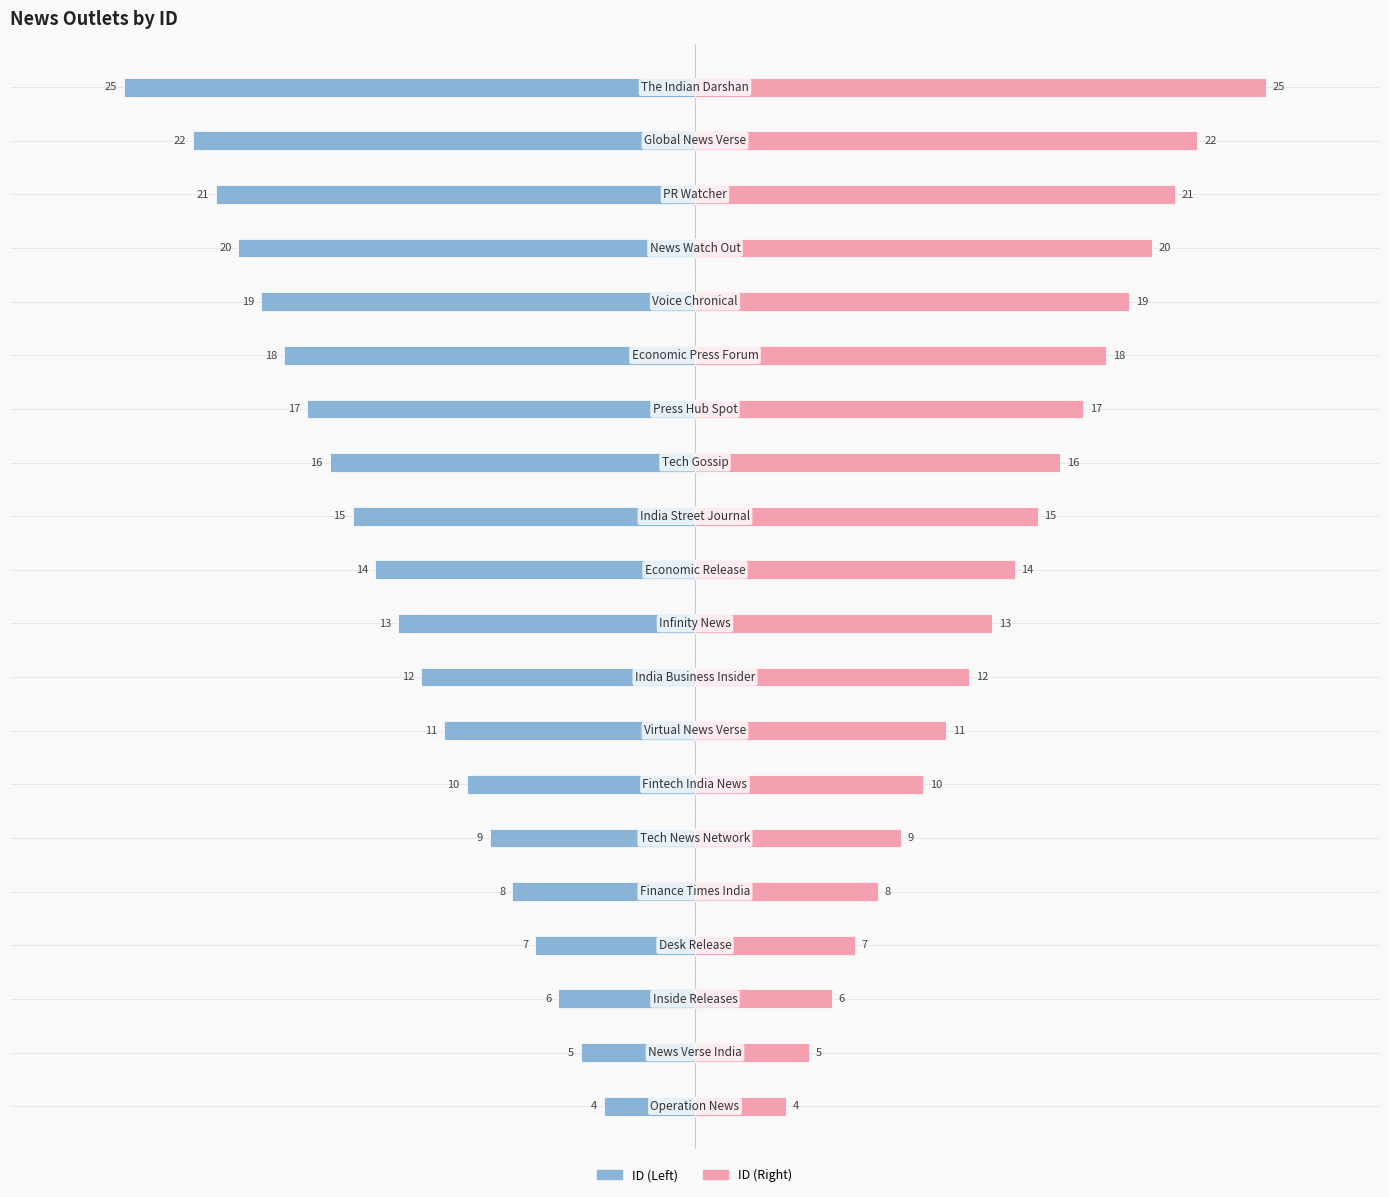

What is the sum of all ID (Left) values?

-272